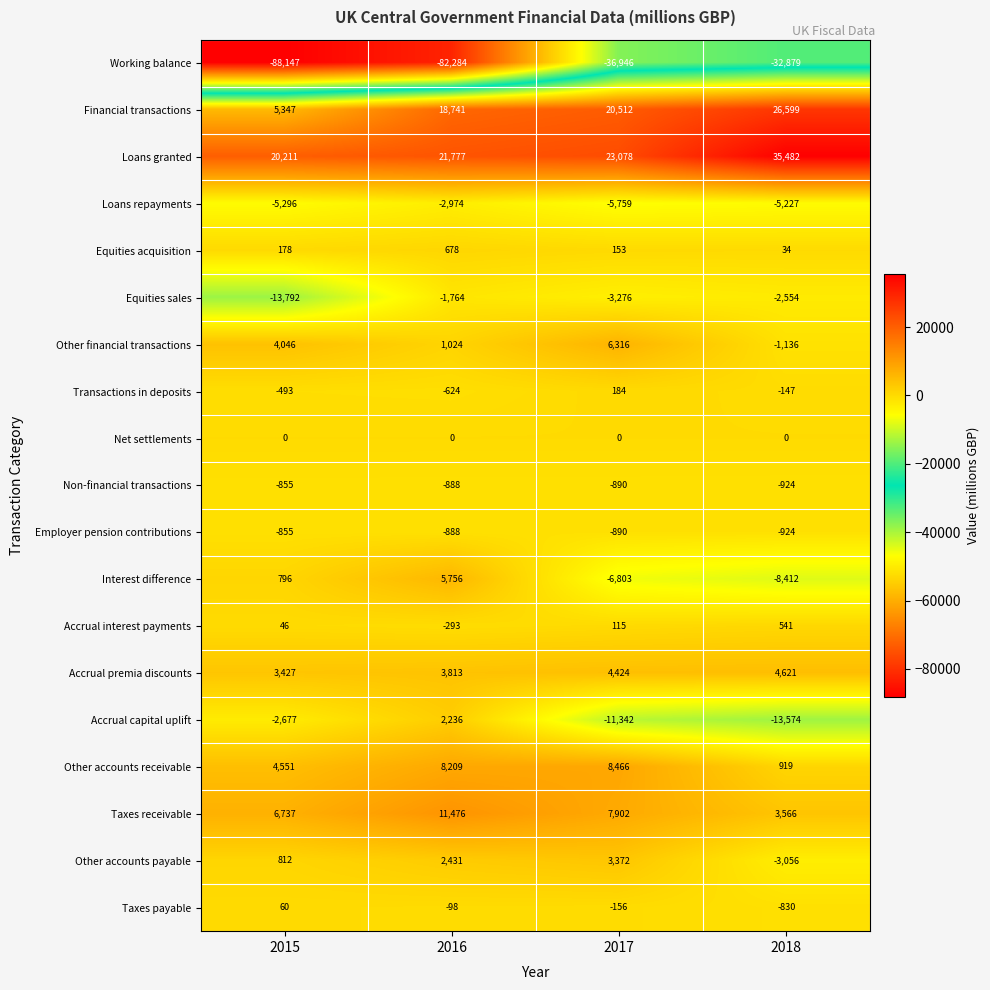

The value of Other accounts receivable at 2016 is 3604. True or false?

False